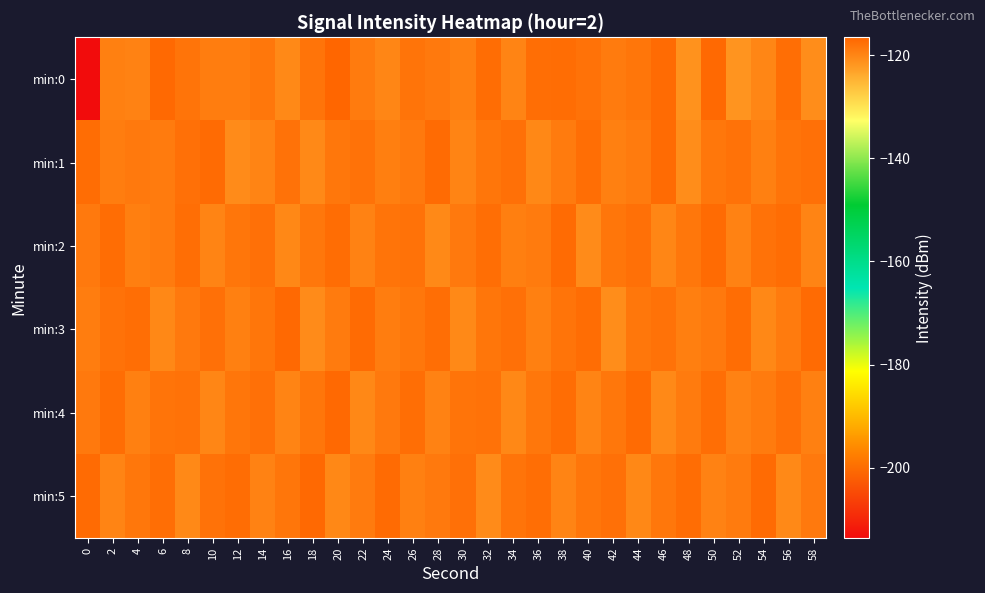

Reading right to left, extract all data points from this chart.

min:0: 58=-120.7	56=-117.5	54=-119.9	52=-121.5	50=-116.9	48=-121.4	46=-117.1	44=-118.3	42=-118.9	40=-117.8	38=-117.4	36=-117.6	34=-119.8	32=-117.4	30=-119.4	28=-118.7	26=-118.2	24=-120.1	22=-118.8	20=-116.5	18=-118.1	16=-120.4	14=-118.5	12=-119.0	10=-119.0	8=-118.2	6=-116.9	4=-119.6	2=-119.5	0=-213.7
min:1: 58=-117.8	56=-118.1	54=-119.5	52=-117.9	50=-118.6	48=-120.7	46=-117.2	44=-118.8	42=-119.3	40=-117.5	38=-118.9	36=-120.1	34=-117.7	32=-118.3	30=-119.9	28=-117.1	26=-118.7	24=-119.2	22=-118.0	20=-118.5	18=-120.3	16=-118.0	14=-119.8	12=-120.5	10=-117.1	8=-117.8	6=-118.8	4=-118.6	2=-119.1	0=-117.3
min:2: 58=-119.8	56=-117.4	54=-118.0	52=-119.6	50=-117.2	48=-118.4	46=-120.0	44=-117.8	42=-118.2	40=-120.5	38=-117.1	36=-118.9	34=-119.3	32=-117.5	30=-118.7	28=-120.3	26=-117.9	24=-118.1	22=-119.7	20=-117.3	18=-118.5	16=-120.1	14=-117.7	12=-118.3	10=-119.9	8=-117.6	6=-118.8	4=-119.2	2=-117.4	0=-118.6
min:3: 58=-117.1	56=-118.9	54=-120.1	52=-117.4	50=-118.7	48=-119.2	46=-117.9	44=-118.5	42=-120.7	40=-117.3	38=-118.1	36=-119.5	34=-117.7	32=-118.3	30=-120.4	28=-117.6	26=-118.4	24=-119.0	22=-117.2	20=-118.8	18=-120.6	16=-117.0	14=-118.2	12=-119.4	10=-117.8	8=-118.6	6=-120.2	4=-117.5	2=-118.0	0=-119.1
min:4: 58=-119.3	56=-117.8	54=-119.0	52=-119.5	50=-117.5	48=-118.8	46=-120.3	44=-117.2	42=-118.5	40=-119.8	38=-117.3	36=-118.5	34=-120.2	32=-118.0	30=-118.0	28=-119.7	26=-117.5	24=-118.7	22=-120.2	20=-117.0	18=-118.2	16=-119.8	14=-117.7	12=-118.3	10=-120.0	8=-117.8	6=-118.2	4=-119.5	2=-117.2	0=-118.8
min:5: 58=-118.7	56=-120.3	54=-117.1	52=-118.9	50=-119.7	48=-117.3	46=-118.5	44=-120.1	42=-117.7	40=-118.3	38=-119.9	36=-117.5	34=-118.1	32=-120.6	30=-117.8	28=-118.6	26=-119.4	24=-117.2	22=-118.8	20=-120.2	18=-117.0	16=-118.2	14=-119.6	12=-117.4	10=-118.0	8=-120.4	6=-117.6	4=-118.4	2=-119.8	0=-117.2